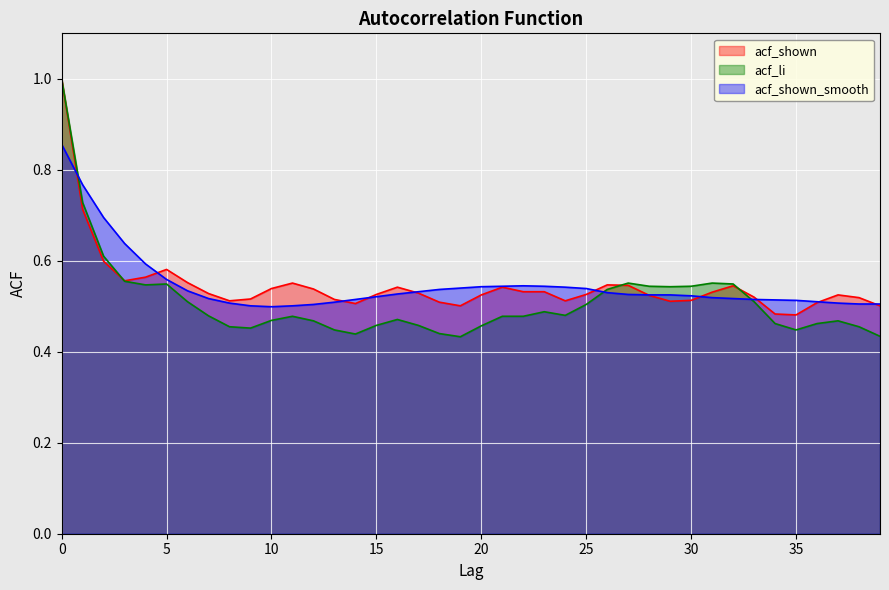

Does the chart display data point markers on the line(s)?

No